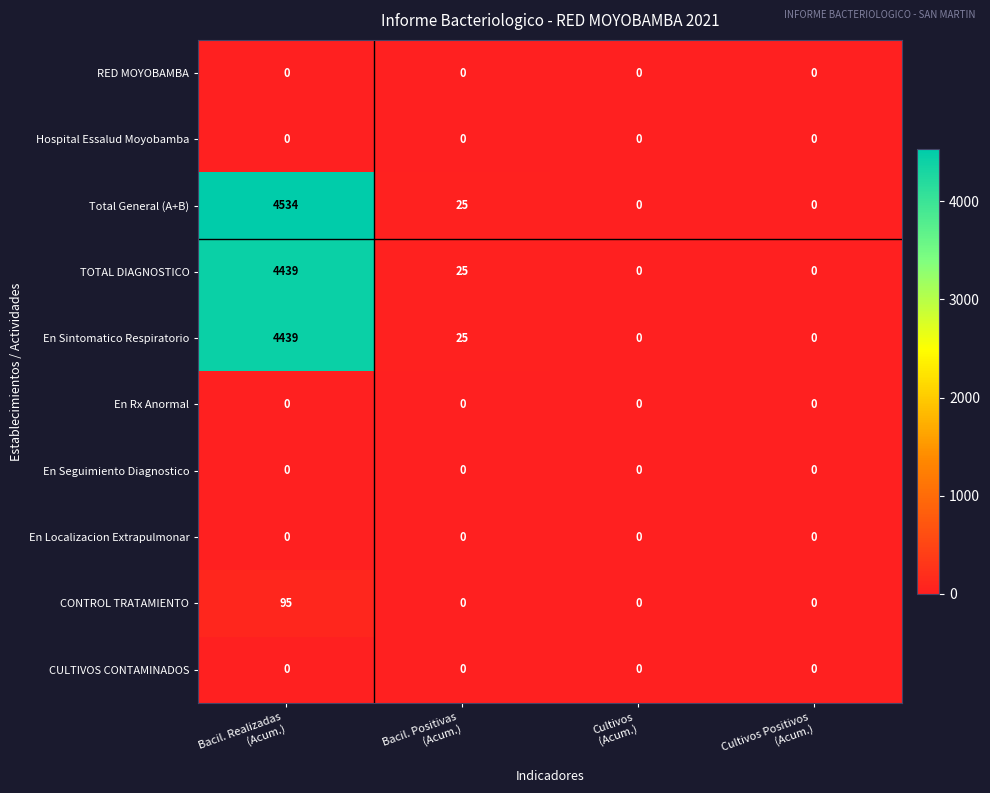

Which series has the largest range (max minus min)?

Total General (A+B)